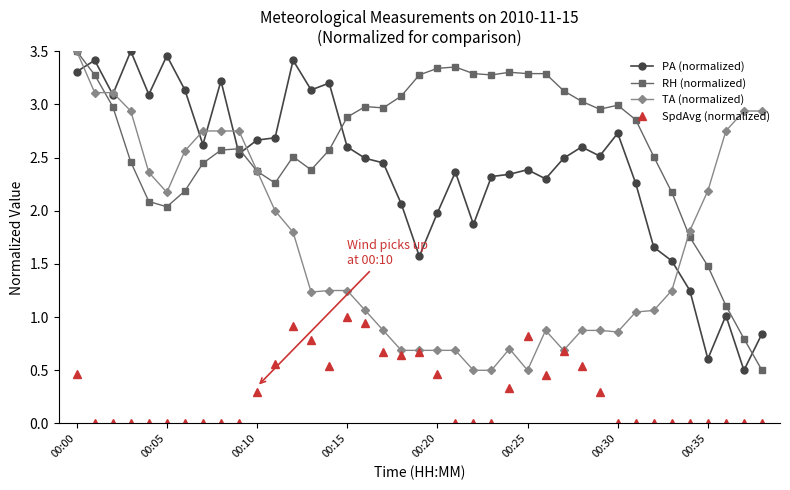

True or false: PA (normalized) has more than 1 interior local peaks.

True